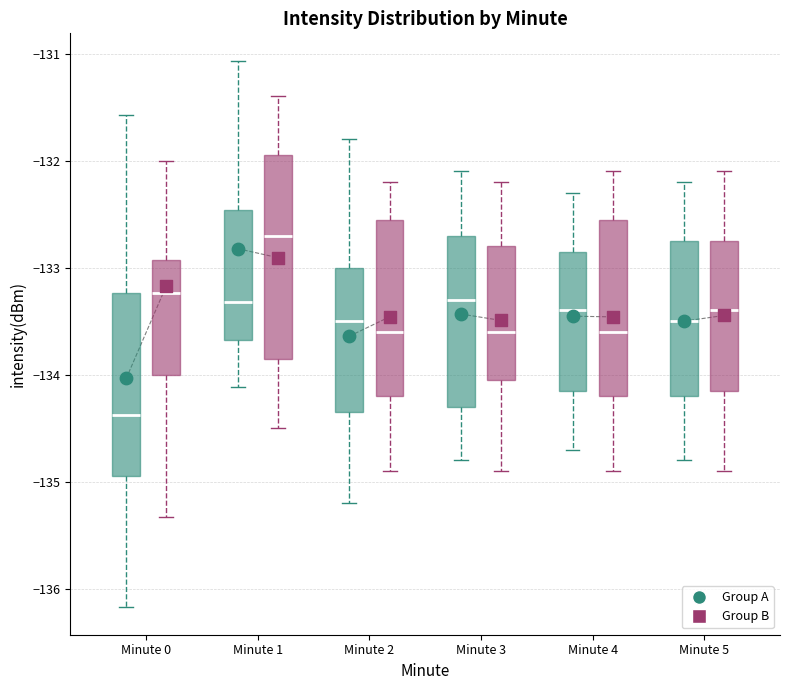

Reading left to right, read every box against the y-axis: the position of its median line, the range the box covers, and the ends of its whiskers. The values are not printed on the chart, so give them approximately, as read against the axis.

Minute 0 (Group A): median -134.4, box -134.9 to -133.2, whiskers -136.2 to -131.6
Minute 0 (Group B): median -133.2, box -134.0 to -132.9, whiskers -135.3 to -132.0
Minute 1 (Group A): median -133.3, box -133.7 to -132.5, whiskers -134.1 to -131.1
Minute 1 (Group B): median -132.7, box -133.8 to -131.9, whiskers -134.5 to -131.4
Minute 2 (Group A): median -133.5, box -134.3 to -133.0, whiskers -135.2 to -131.8
Minute 2 (Group B): median -133.6, box -134.2 to -132.5, whiskers -134.9 to -132.2
Minute 3 (Group A): median -133.3, box -134.3 to -132.7, whiskers -134.8 to -132.1
Minute 3 (Group B): median -133.6, box -134.0 to -132.8, whiskers -134.9 to -132.2
Minute 4 (Group A): median -133.4, box -134.1 to -132.8, whiskers -134.7 to -132.3
Minute 4 (Group B): median -133.6, box -134.2 to -132.5, whiskers -134.9 to -132.1
Minute 5 (Group A): median -133.5, box -134.2 to -132.7, whiskers -134.8 to -132.2
Minute 5 (Group B): median -133.4, box -134.1 to -132.7, whiskers -134.9 to -132.1